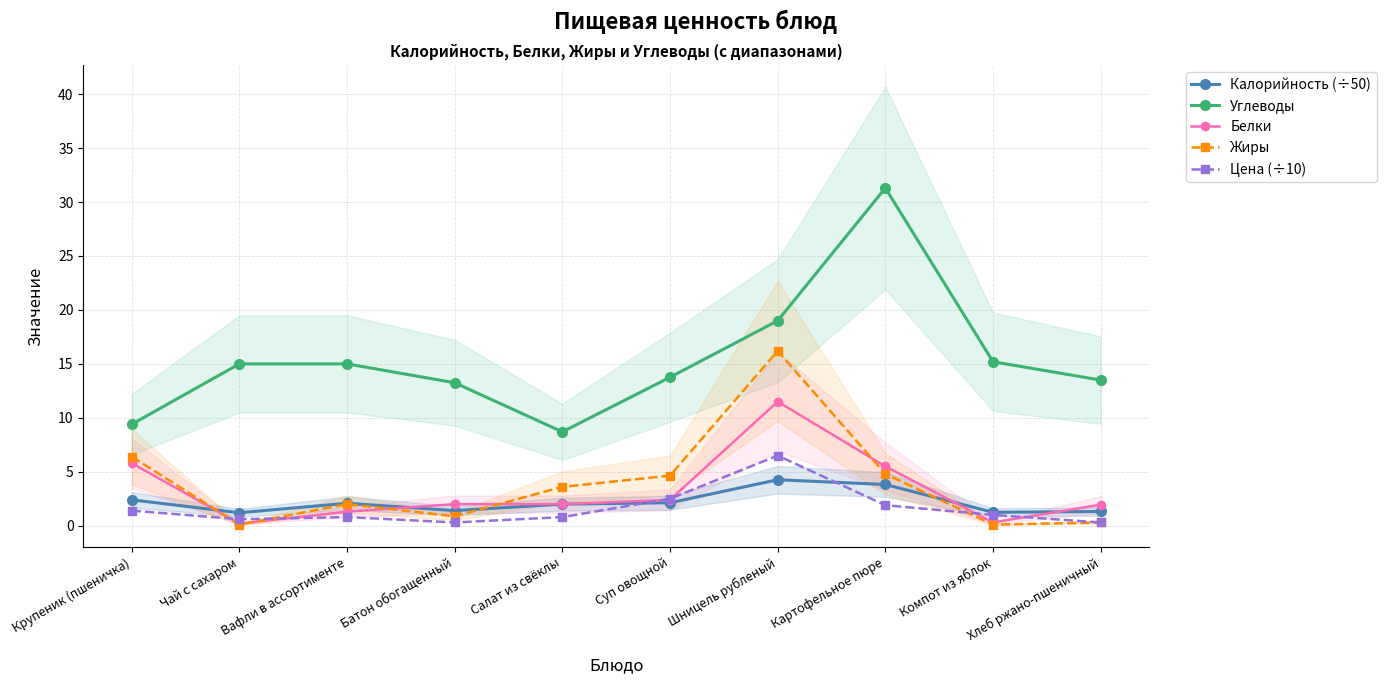

At which category does Калорийность (÷50) reach its first local valley?

Чай с сахаром